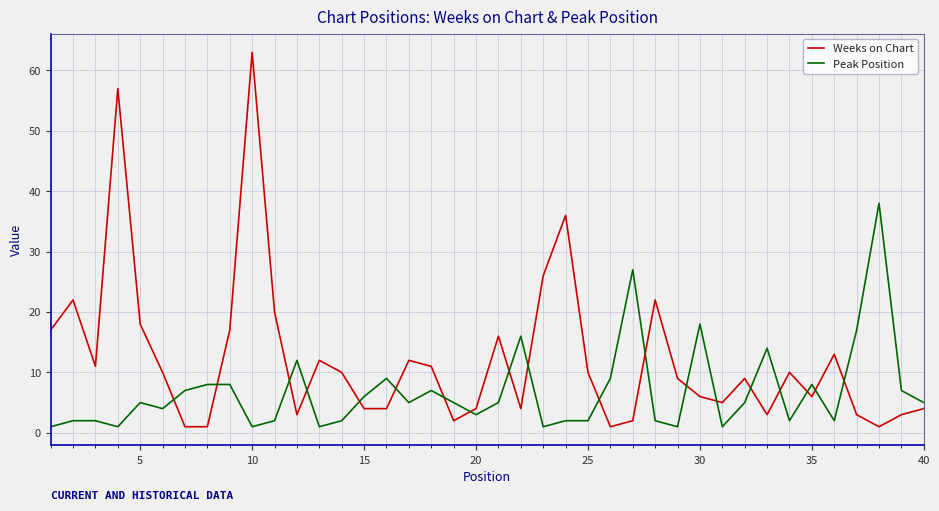

List the series in order of their overall mean, highest first.

Weeks on Chart, Peak Position